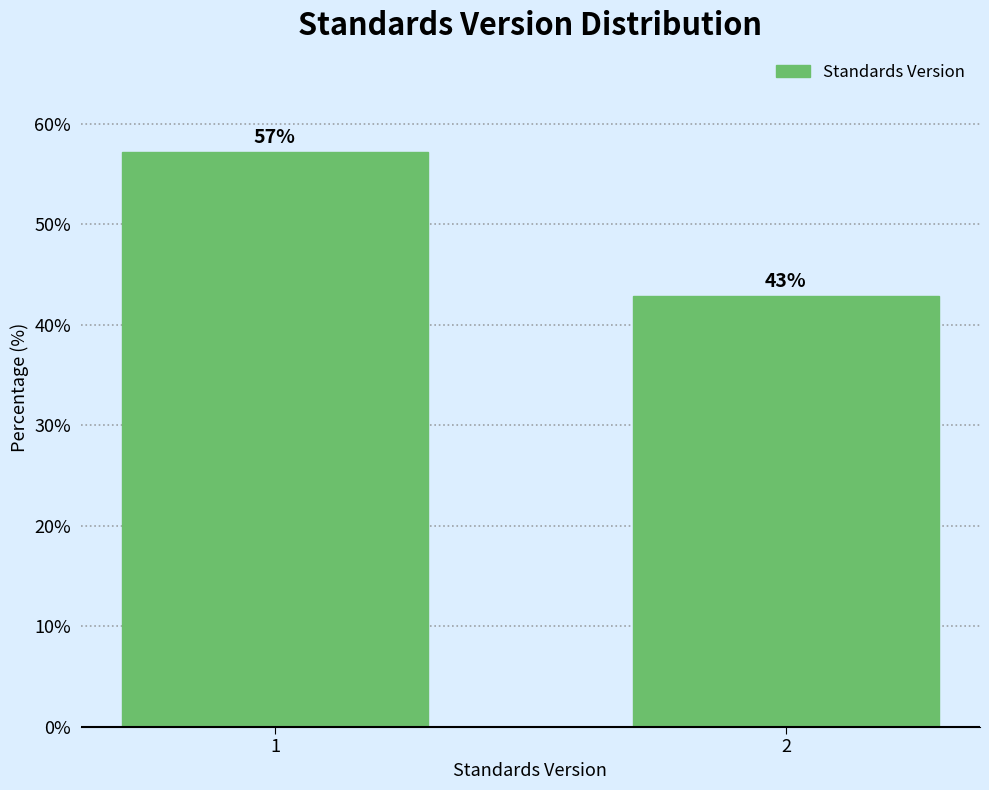

What is the value of the 2nd bar from the left?

42.9